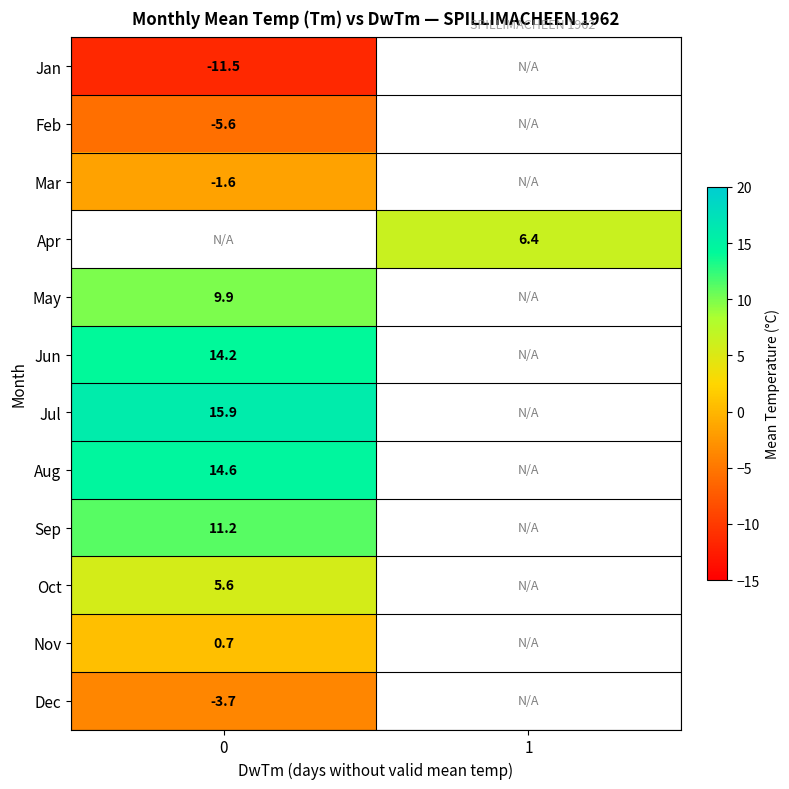

The value of Jun at 0 is 14.2. True or false?

True